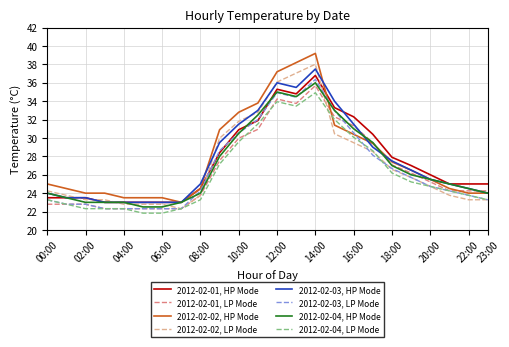

How many distinct data groups are displayed?

8